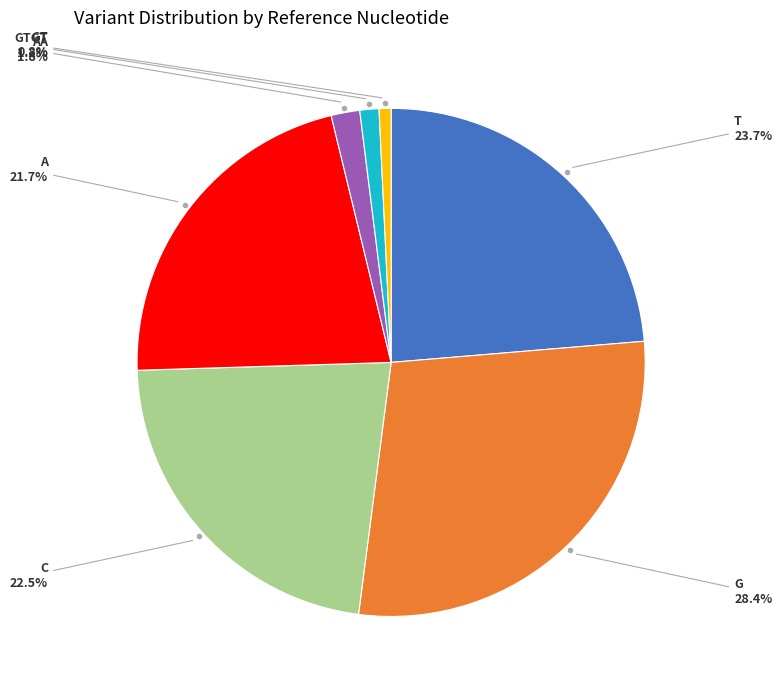

Between GTGT and AA, which is larger?

AA